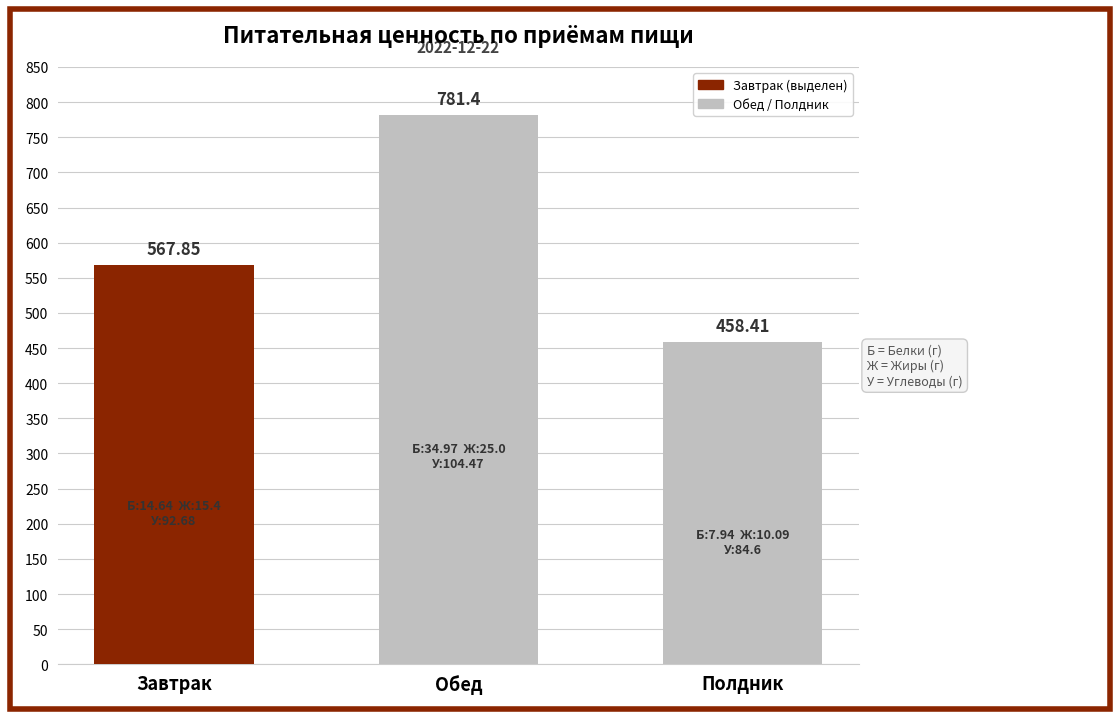

What is the sum of all values?

1807.7